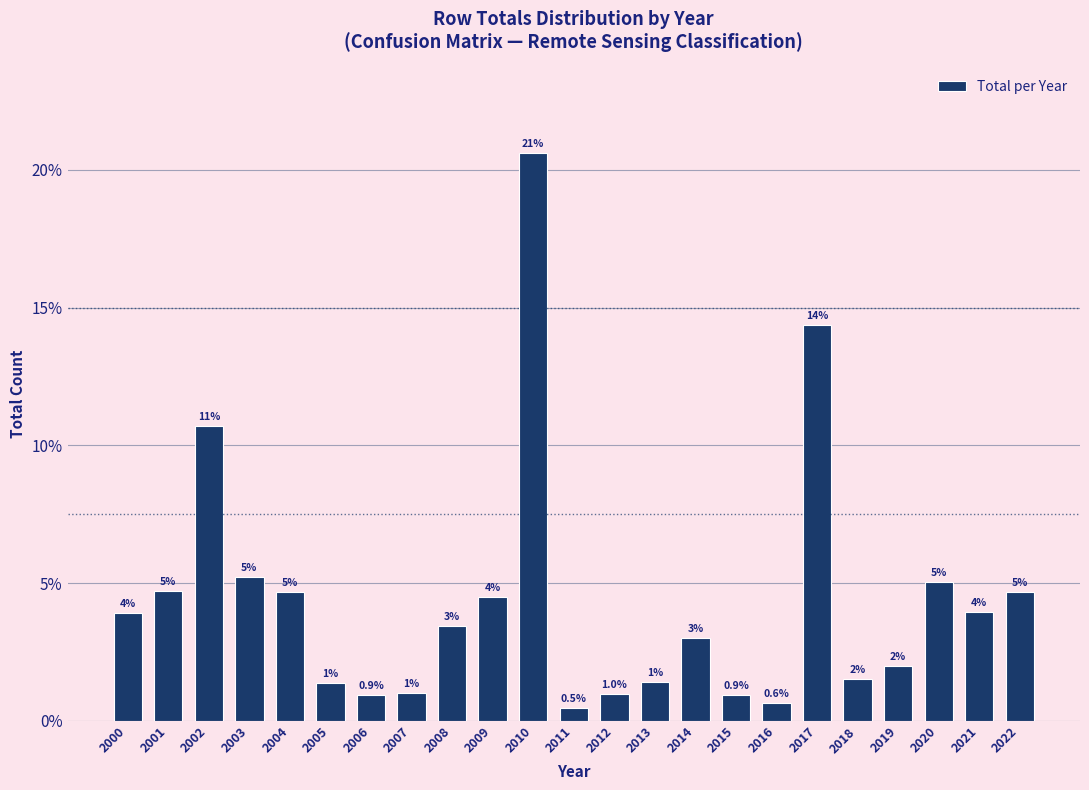

Where is the data nearest to the value 10?

2002